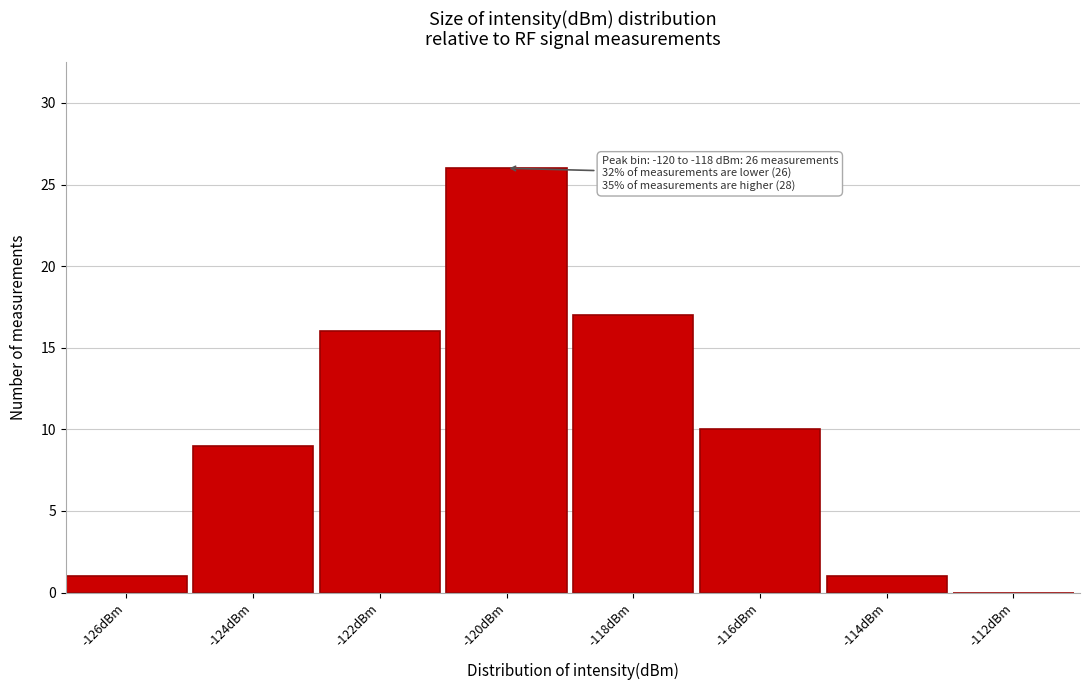

Reading left to right, list all the values displayed in this chart.

-126dBm=1	-124dBm=9	-122dBm=16	-120dBm=26	-118dBm=17	-116dBm=10	-114dBm=1	-112dBm=0